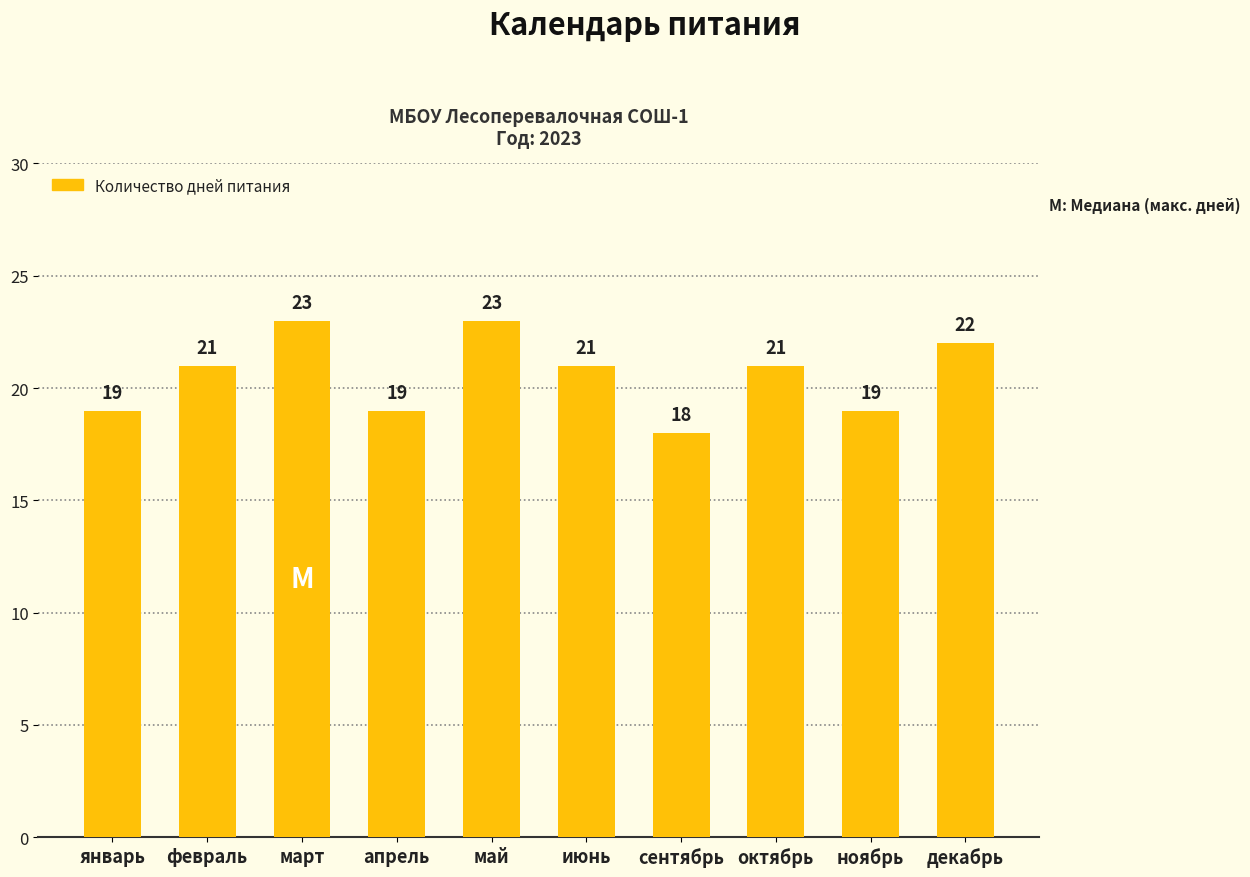

What position from the right is июнь?

5